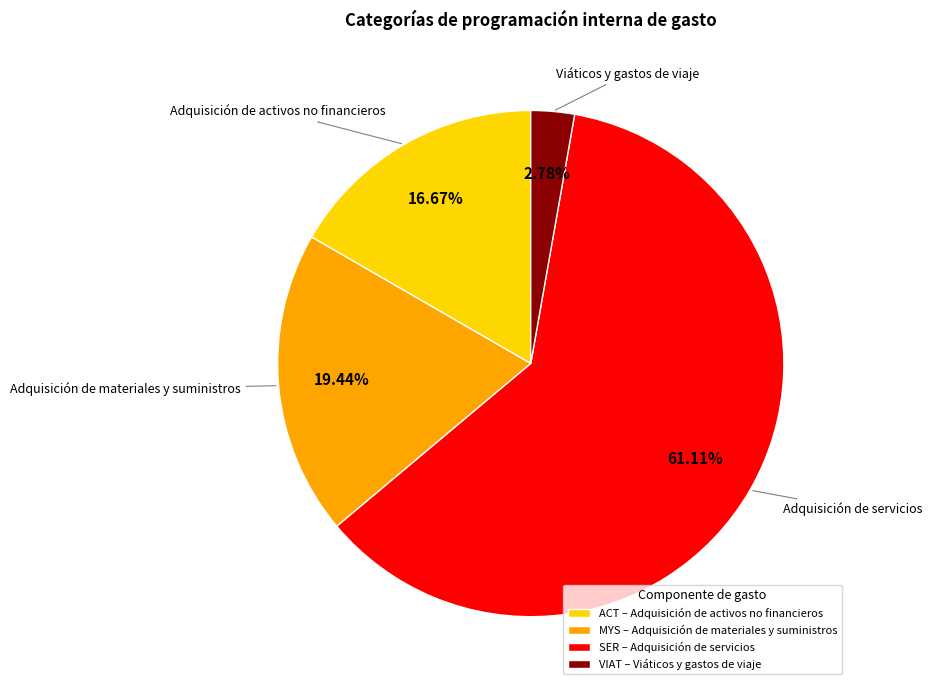

Count the number of slices in the pie.

4